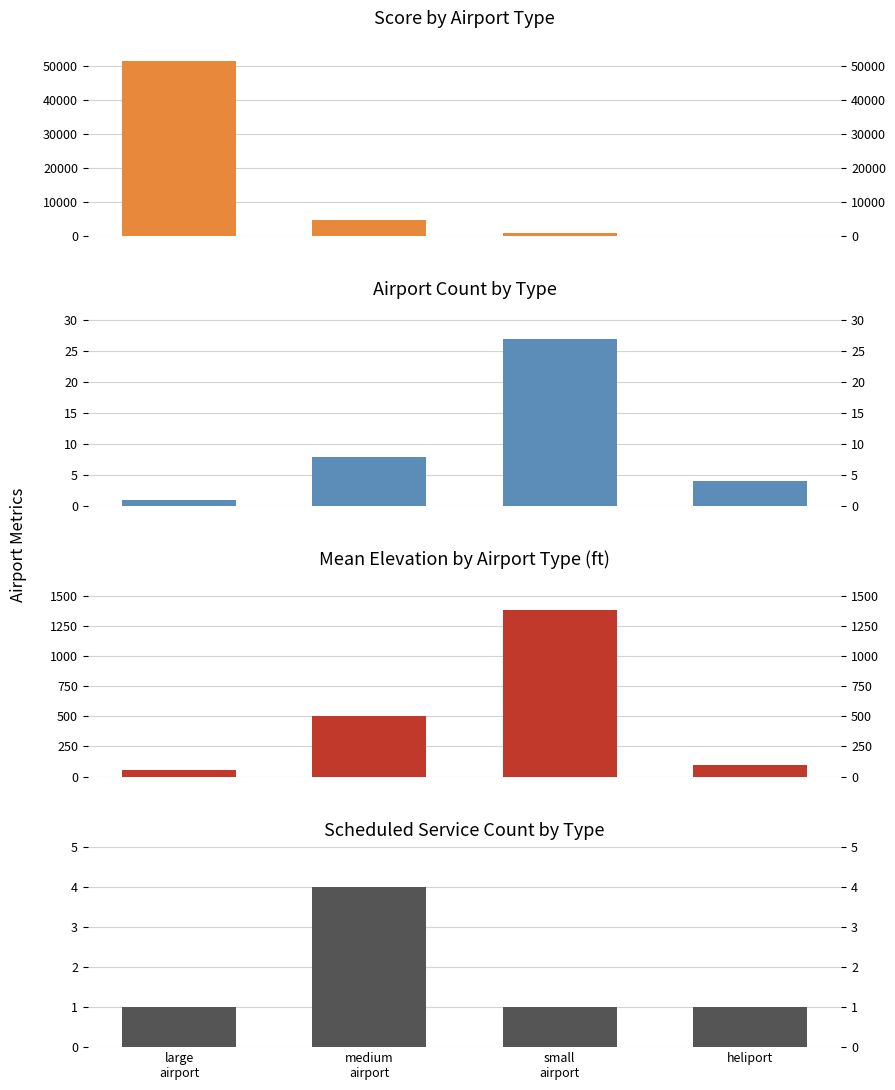

What is the label of the 4th bar from the right?

large
airport